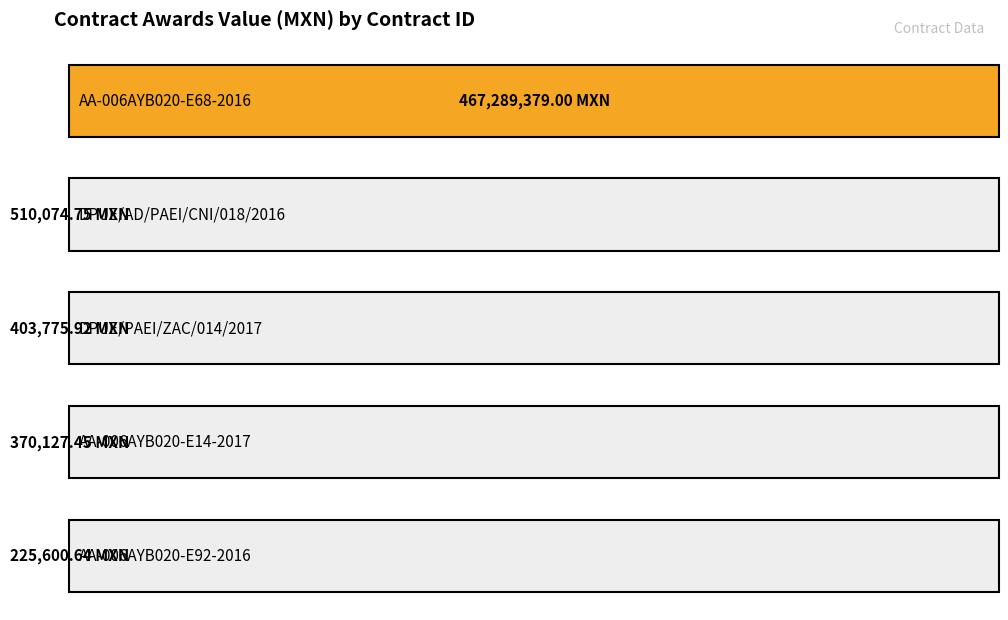

What is the change in value from AA-006AYB020-E14-2017 to AA-006AYB020-E92-2016?

-144526.8